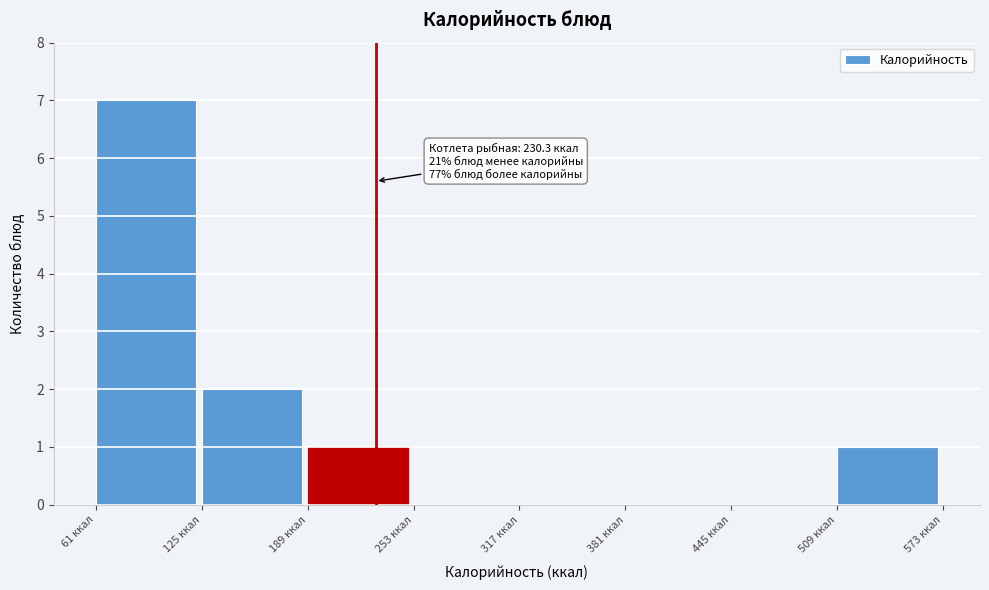

Over which range of the x-axis is the bar tallest?

60 to 130